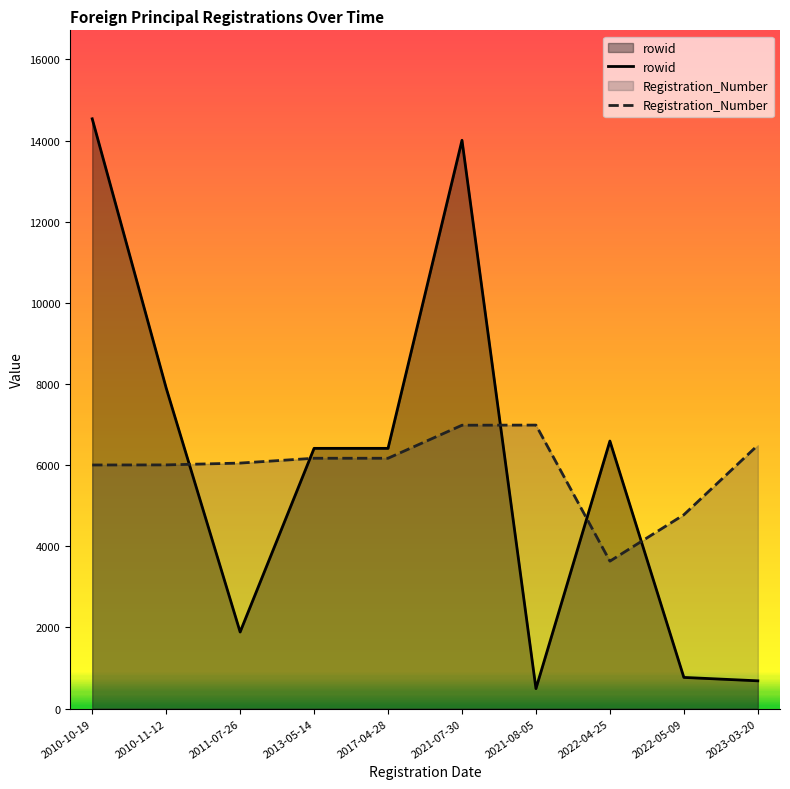

Where do Registration_Number and rowid first cross each other?

2010-11-12 and 2011-07-26